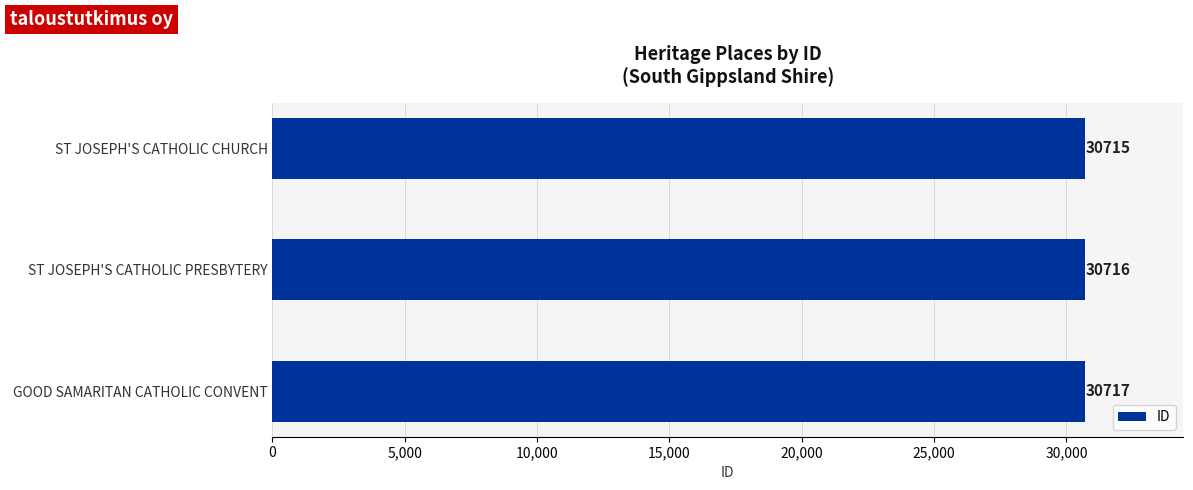

True or false: the data shows 14083 at GOOD SAMARITAN CATHOLIC CONVENT.

False